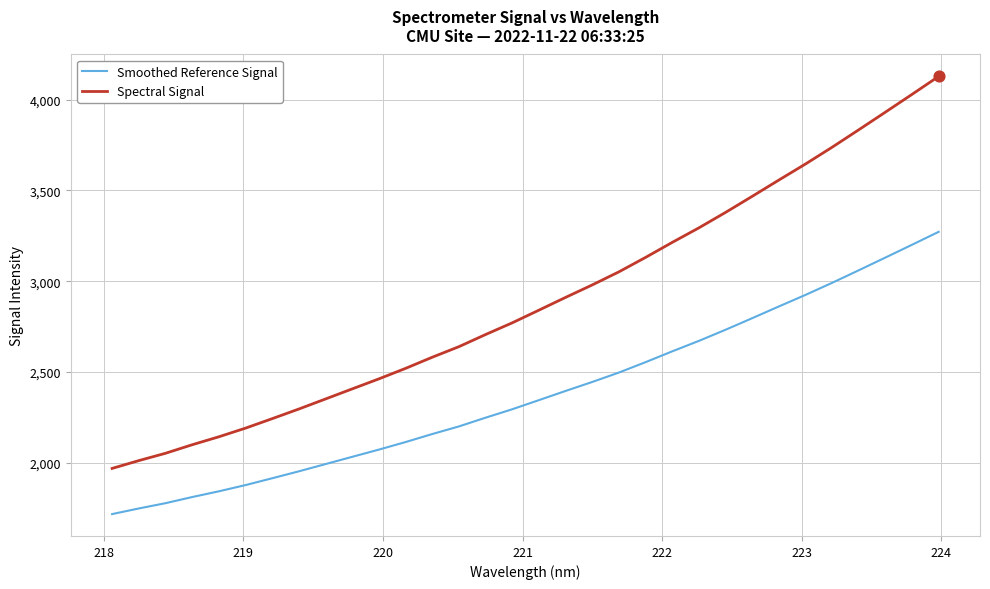

What is the difference between the maximum and minimum values in the Spectral Signal series?

2158.5